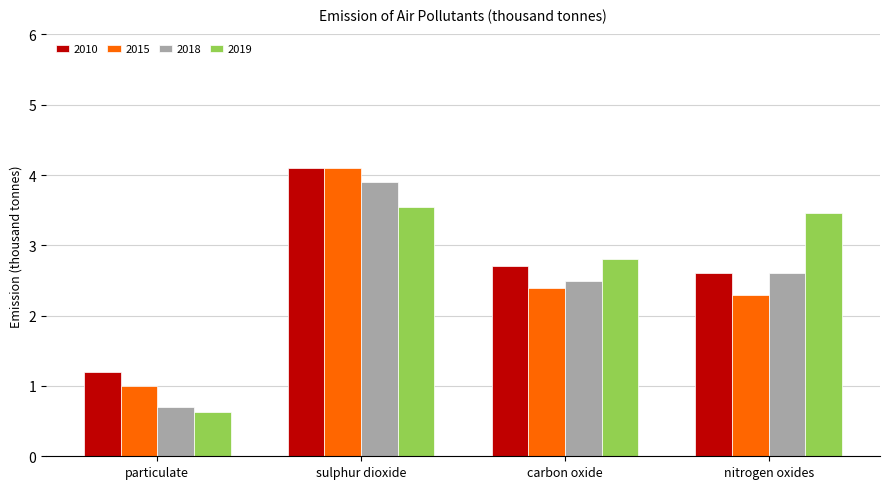

What is the sum of all 2010 values?

10.6